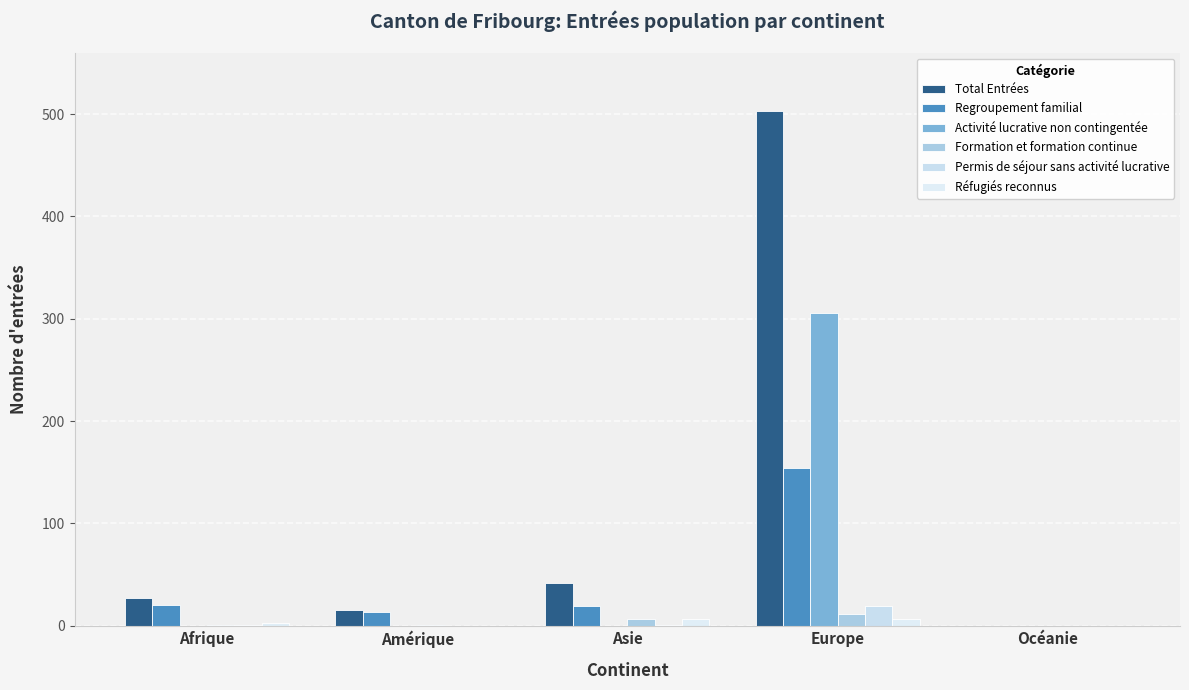

Which label corresponds to the smallest value in the chart?

Océanie